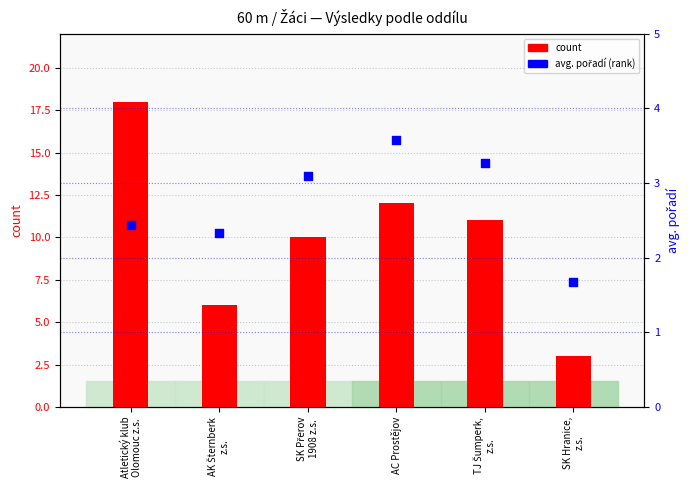

Which series contains the lowest Y value?

avg. pořadí (rank)